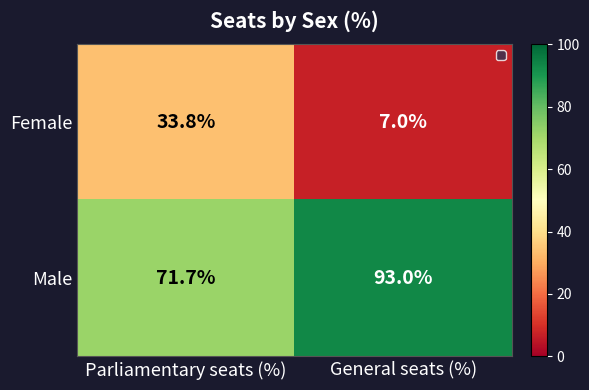

What is the greatest value displayed?

93.0